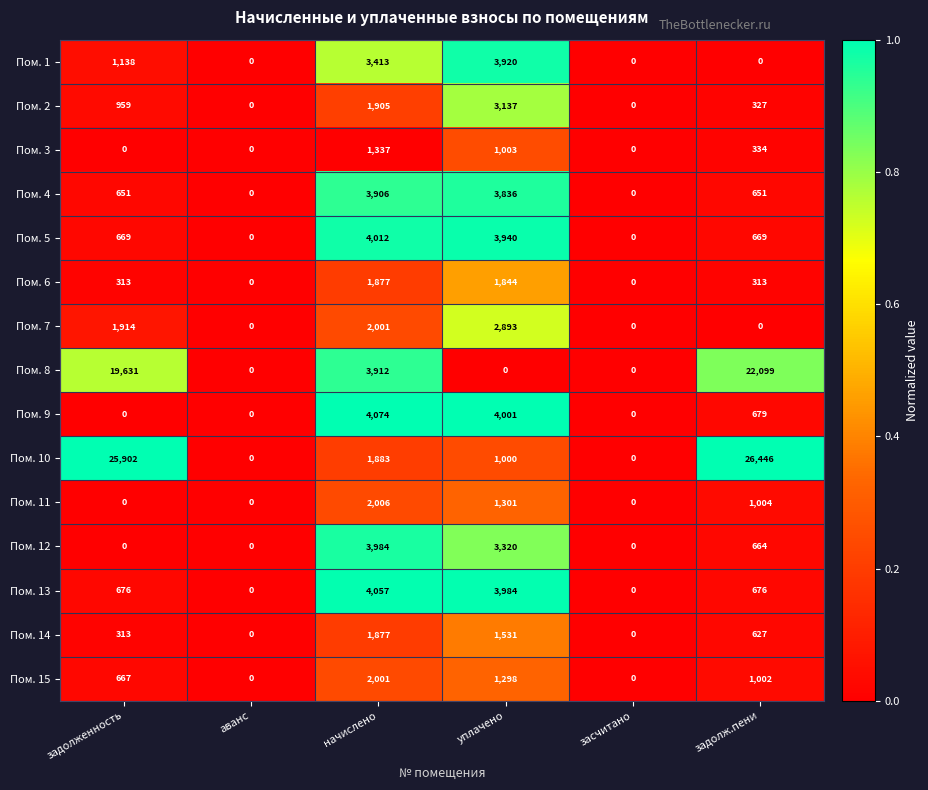

Which series has the widest spread of values?

Пом. 10